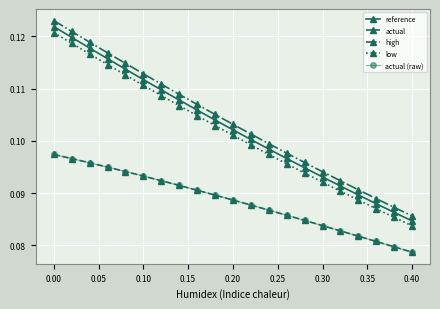

How many actual values are between 0 and 1?

21